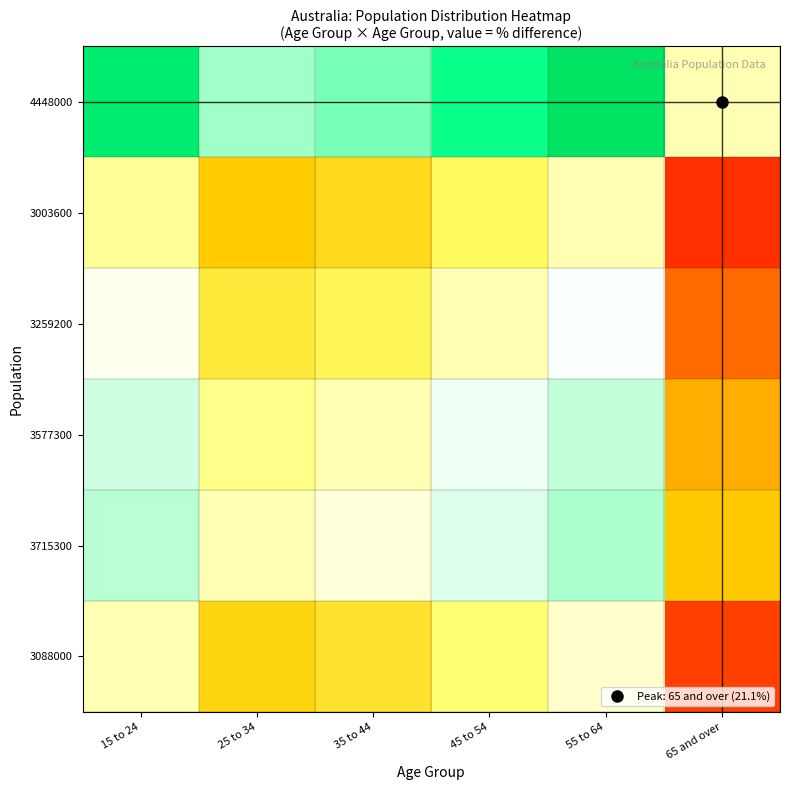

At which category does the chart reach its minimum across all series?

65 and over